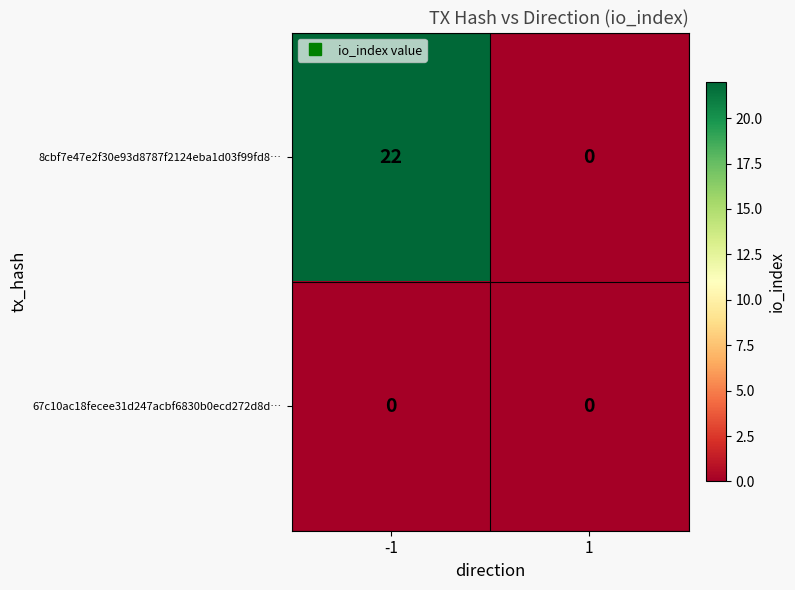

Between -1 and 1, which series saw the biggest shift?

8cbf7e47e2f30e93d8787f2124eba1d03f99fd8…